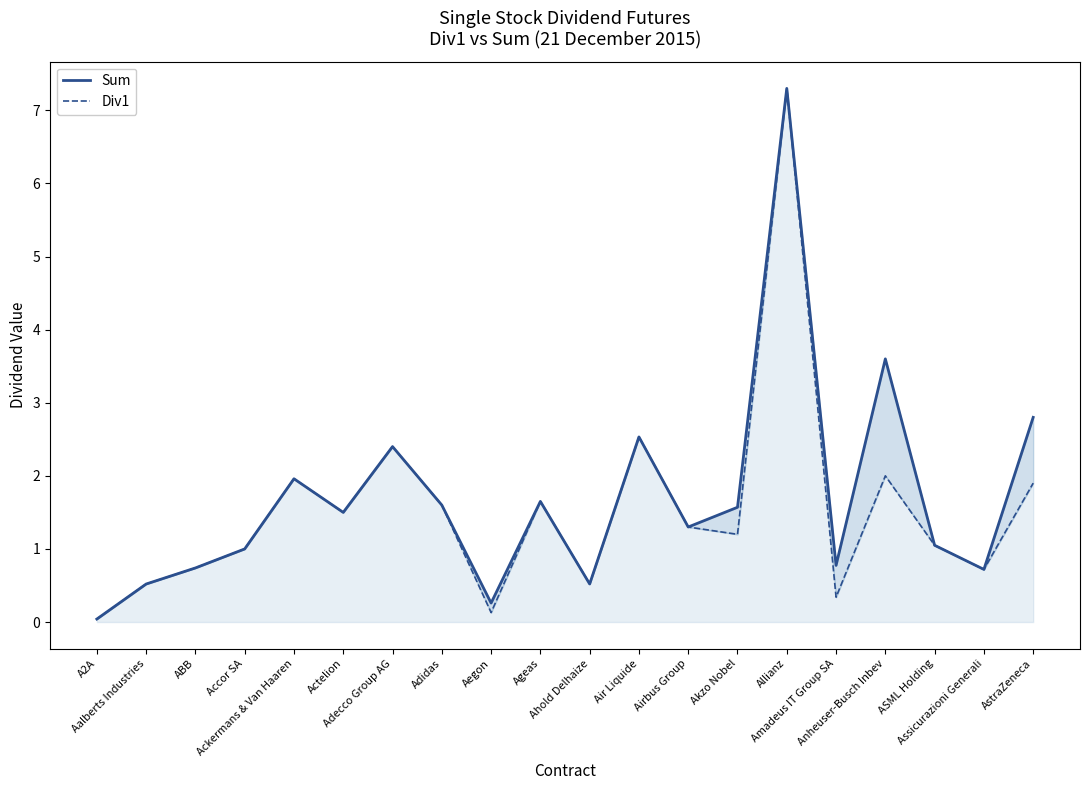

In Div1, how many points are lower than both neighbors (excluding endpoints)?

6